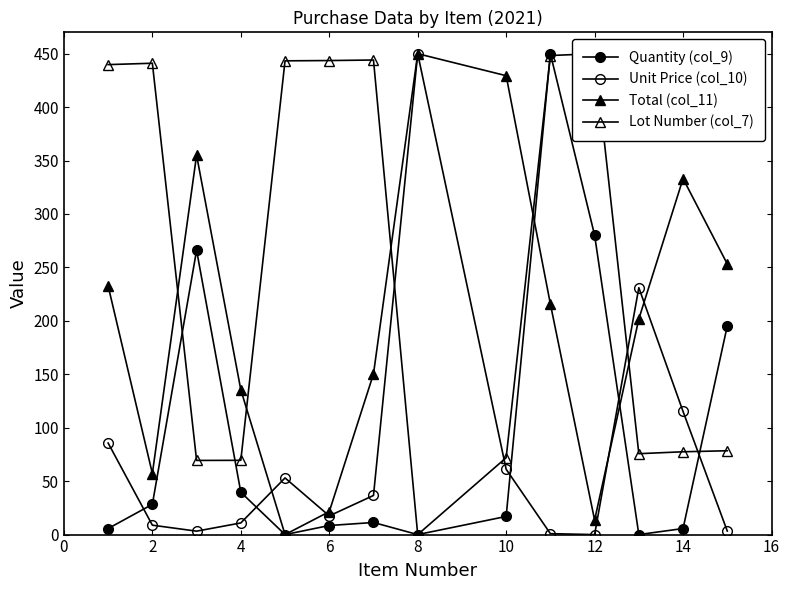

The Unit Price (col_10) series shows 319.1 at 11. True or false?

False